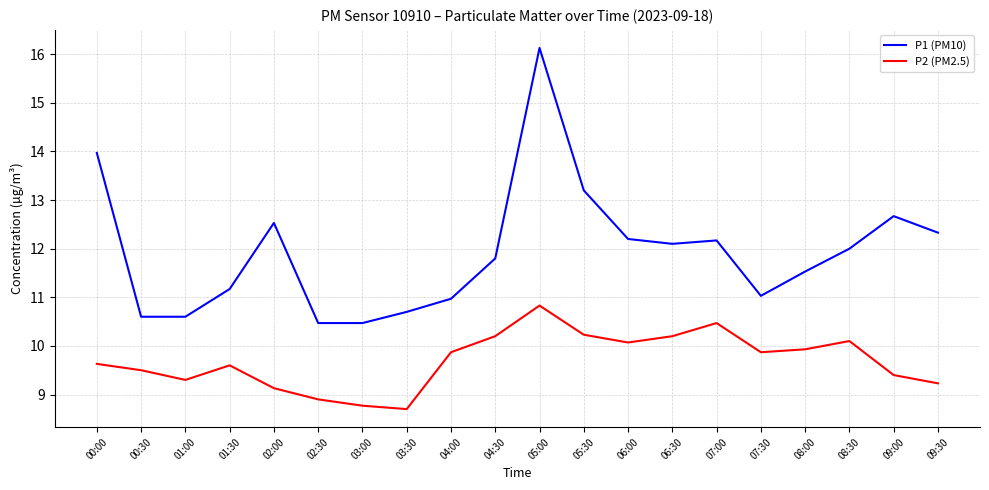

What position from the right is 04:30?

11